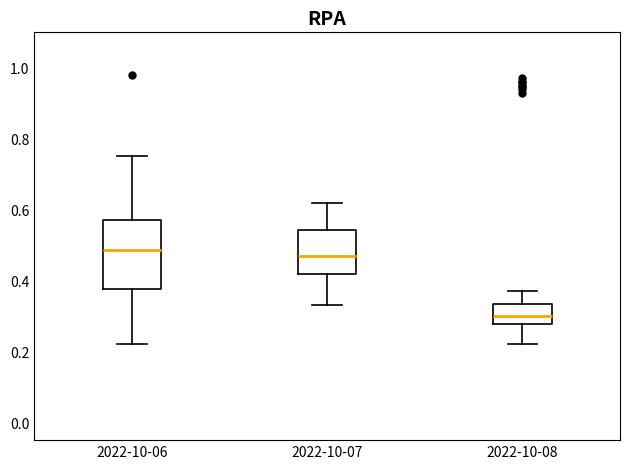

Where is the lower edge of the box for 2022-10-06 on the y-axis? The values are not printed on the chart, so give them approximately, as read against the axis.

0.38